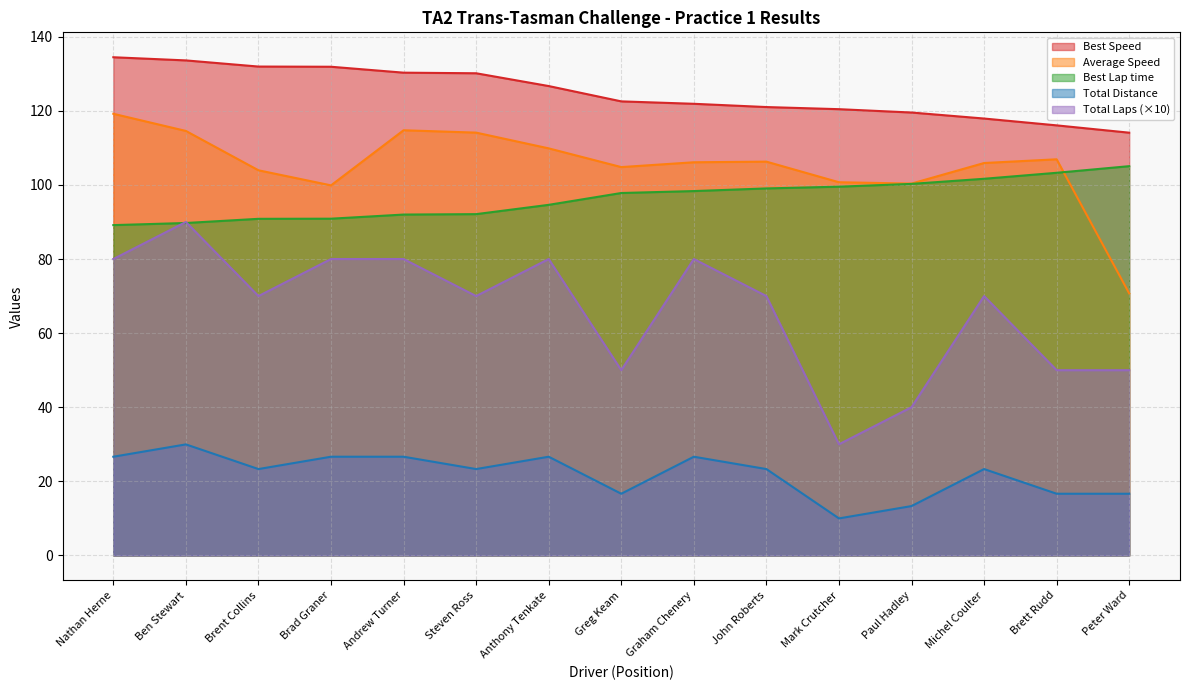

The value of Best Lap time at Anthony Tenkate is 41.2. True or false?

False